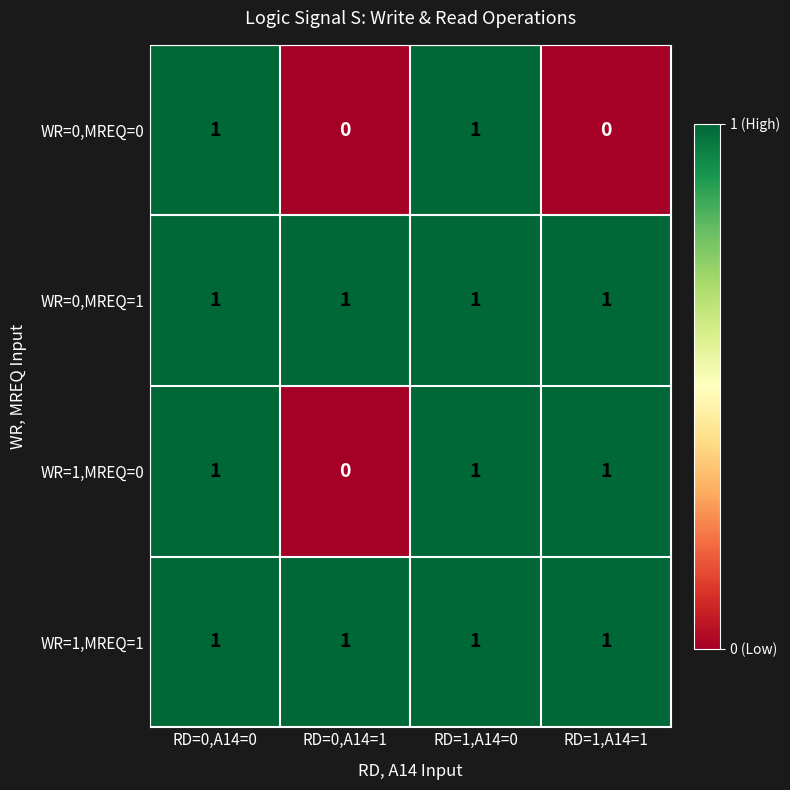

At how many categories does at least one series exceed 0?

4